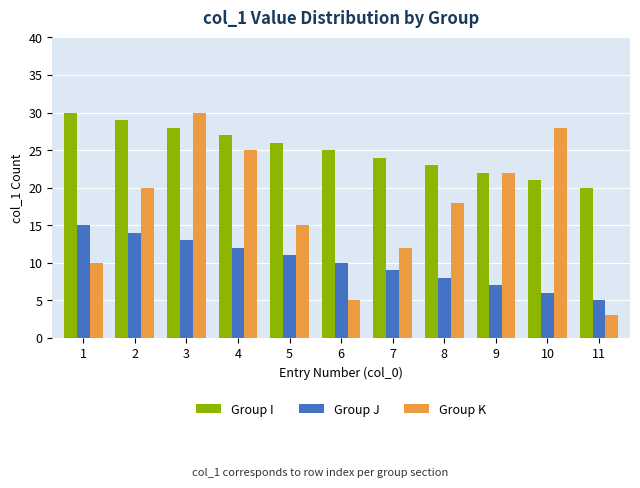

Which series has the widest spread of values?

Group K